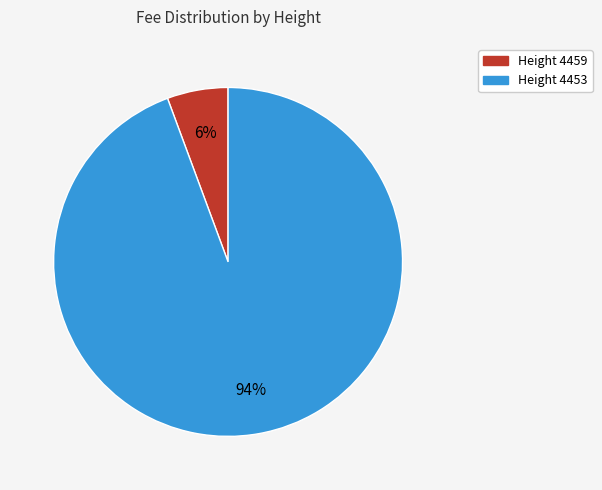

Is there any slice that represents more than half of the pie?

Yes